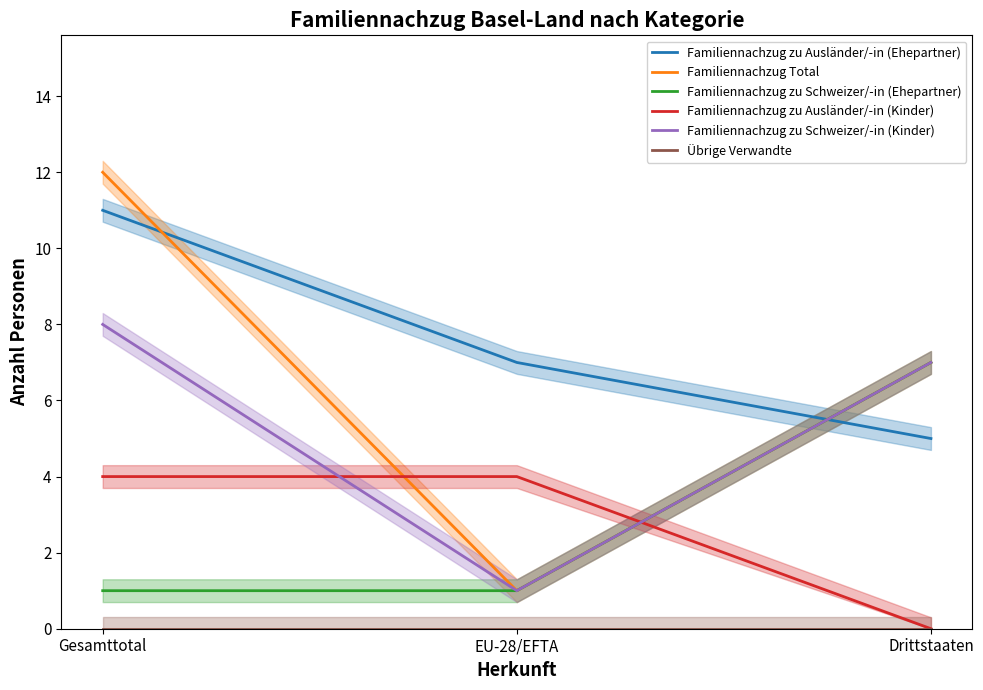

Reading left to right, transcribe all the data shown in this chart.

Familiennachzug zu Ausländer/-in (Ehepartner): Gesamttotal=11	EU-28/EFTA=7	Drittstaaten=5
Familiennachzug Total: Gesamttotal=12	EU-28/EFTA=1	Drittstaaten=7
Familiennachzug zu Schweizer/-in (Ehepartner): Gesamttotal=1	EU-28/EFTA=1	Drittstaaten=7
Familiennachzug zu Ausländer/-in (Kinder): Gesamttotal=4	EU-28/EFTA=4	Drittstaaten=0
Familiennachzug zu Schweizer/-in (Kinder): Gesamttotal=8	EU-28/EFTA=1	Drittstaaten=7
Übrige Verwandte: Gesamttotal=0	EU-28/EFTA=0	Drittstaaten=0